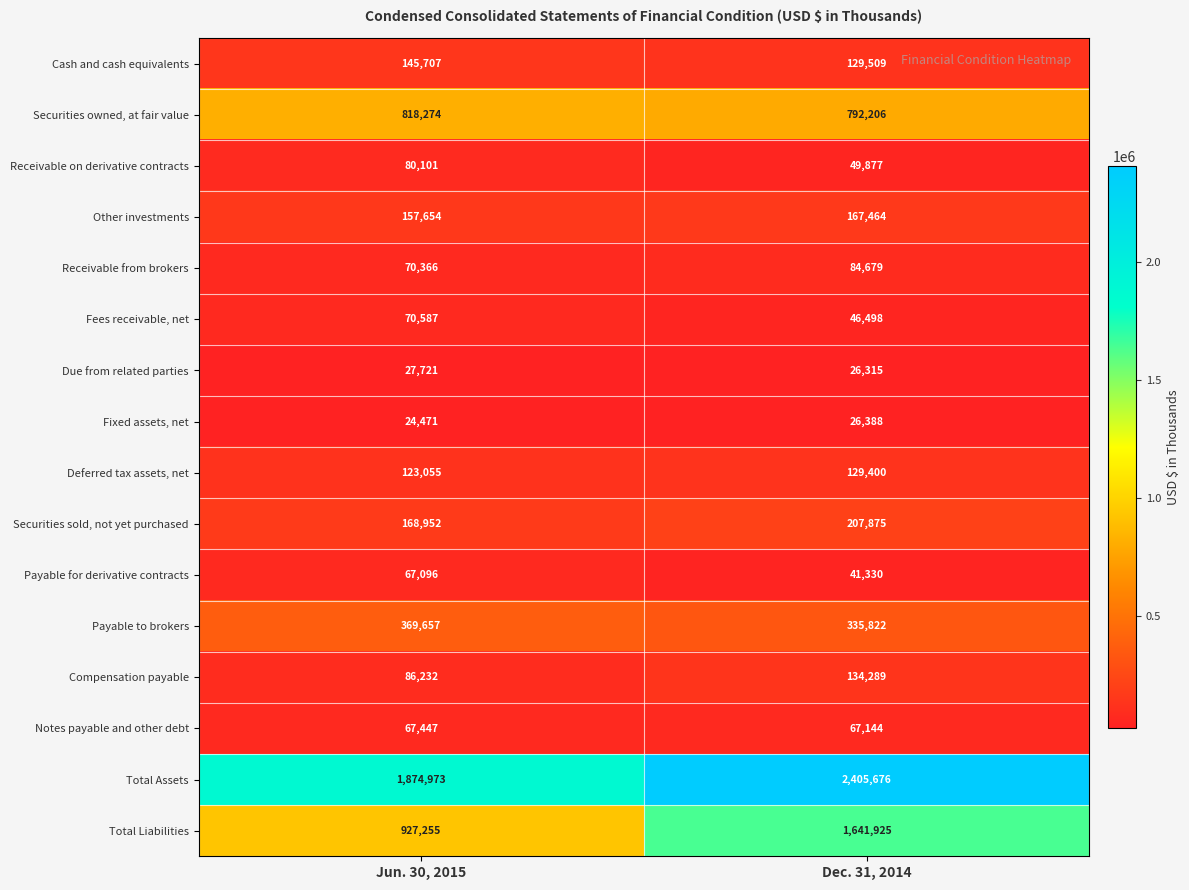

What is the sum of the Receivable on derivative contracts values at Dec. 31, 2014 and Jun. 30, 2015?

129978